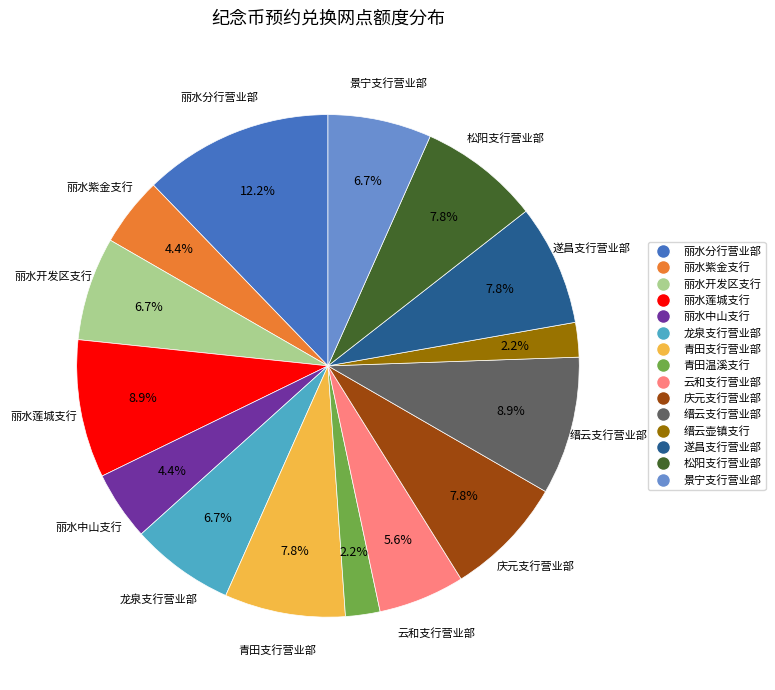

The 缙云支行营业部 slice represents 9% of the pie. True or false?

True